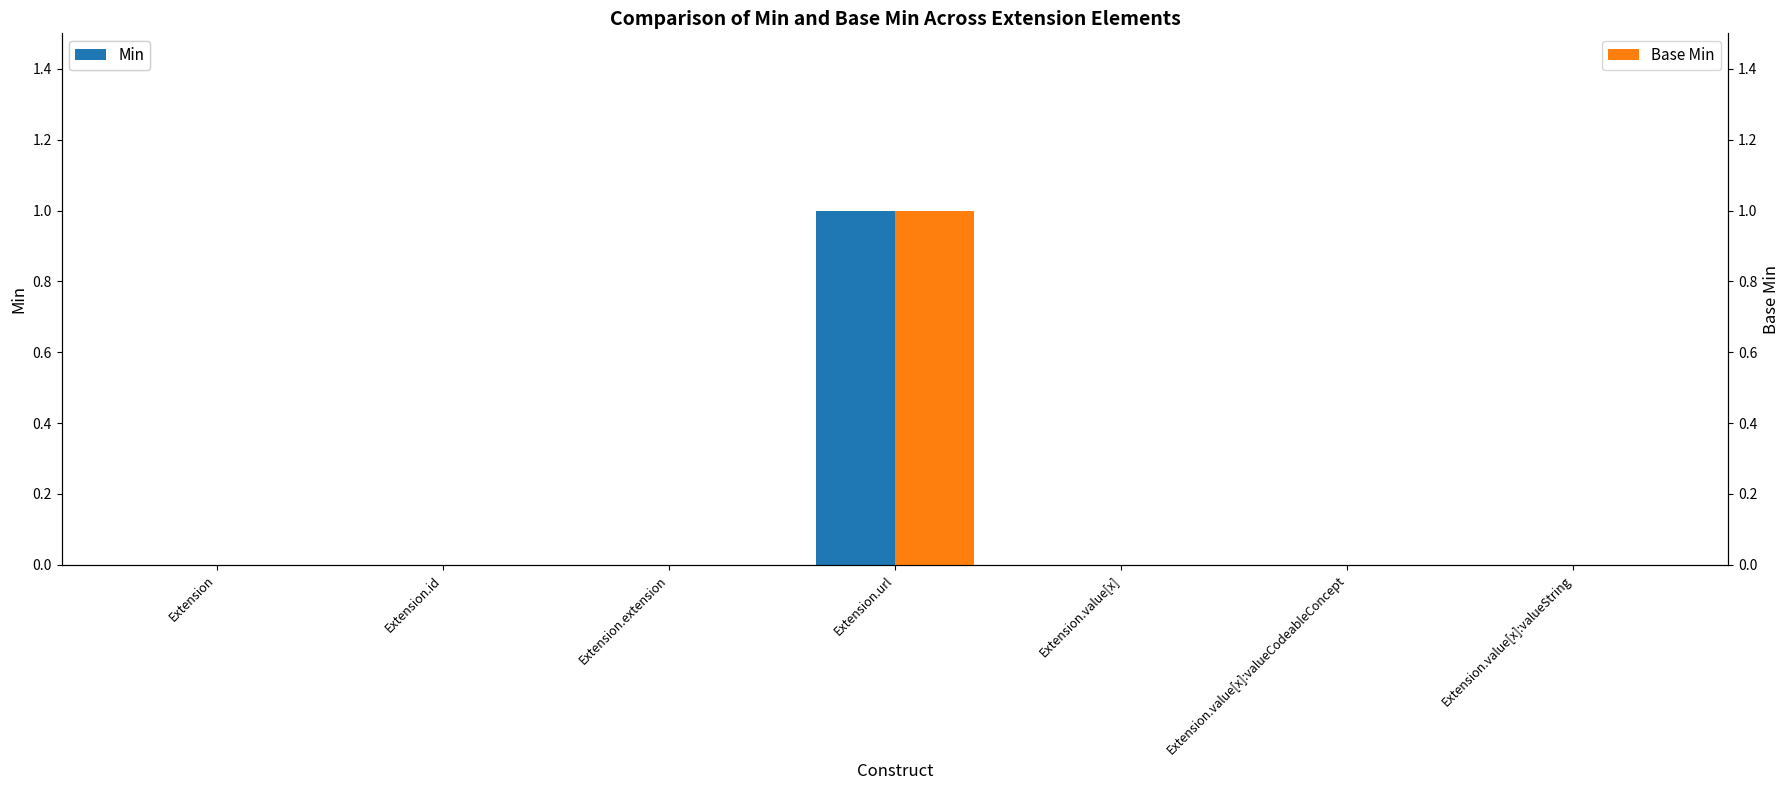

List the series in order of their peak value, lowest first.

Min, Base Min